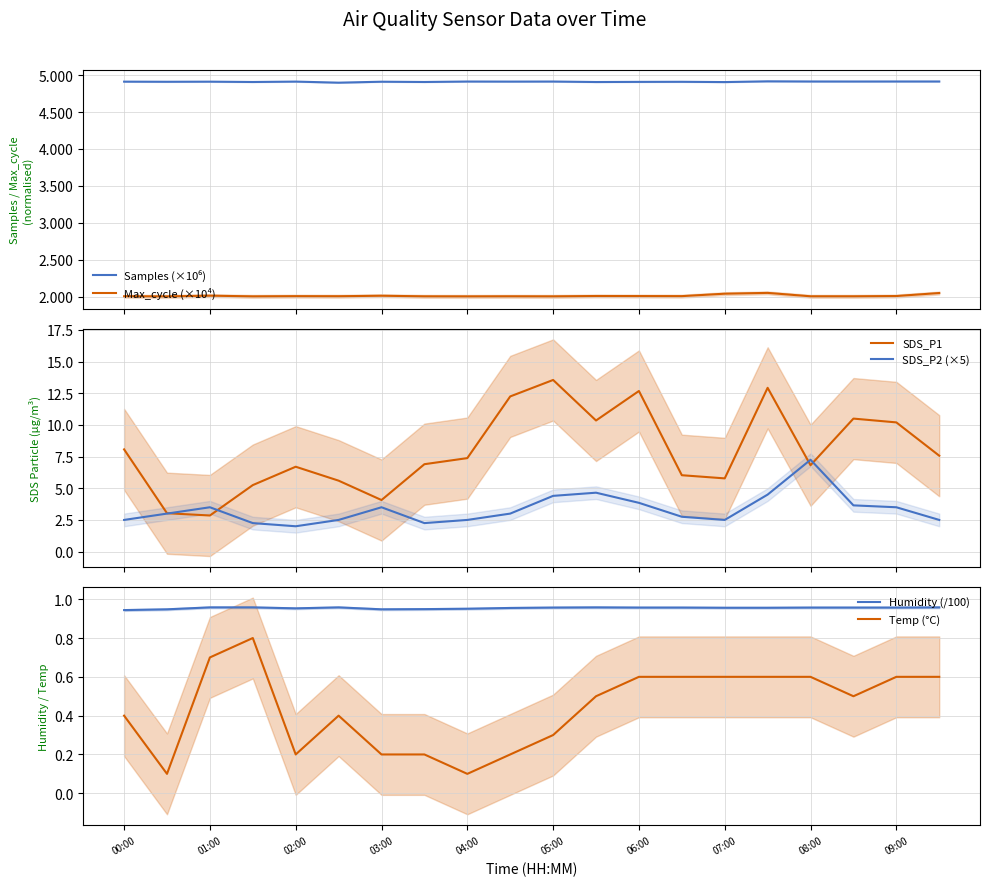

Reading left to right, list all the values displayed in this chart.

Samples (×10⁶): 4.9	4.9	4.9	4.9	4.9	4.9	4.9	4.9	4.9	4.9	4.9	4.9	4.9	4.9	4.9	4.9	4.9	4.9	4.9	4.9
Max_cycle (×10⁴): 2.0	2.0	2.0	2.0	2.0	2.0	2.0	2.0	2.0	2.0	2.0	2.0	2.0	2.0	2.0	2.1	2.0	2.0	2.0	2.0
SDS_P1: 8.1	3.0	2.9	5.2	6.7	5.6	4.1	6.9	7.4	12.2	13.6	10.3	12.7	6.0	5.8	12.9	6.8	10.5	10.2	7.6
SDS_P2 (×5): 2.5	3.0	3.5	2.2	2.0	2.5	3.5	2.2	2.5	3.0	4.4	4.7	3.9	2.8	2.5	4.5	7.2	3.6	3.5	2.5
Humidity (/100): 0.9	0.9	1.0	1.0	1.0	1.0	0.9	0.9	1.0	1.0	1.0	1.0	1.0	1.0	1.0	1.0	1.0	1.0	1.0	1.0
Temp (°C): 0.4	0.1	0.7	0.8	0.2	0.4	0.2	0.2	0.1	0.2	0.3	0.5	0.6	0.6	0.6	0.6	0.6	0.5	0.6	0.6